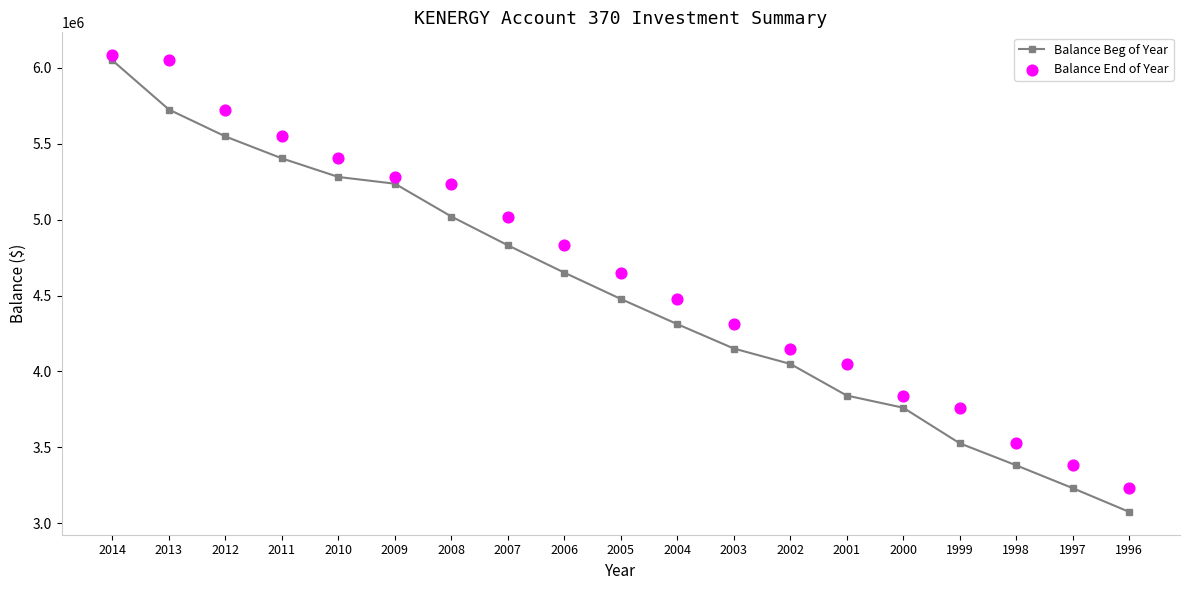

At how many categories does at least one series exceed 5436573?

4